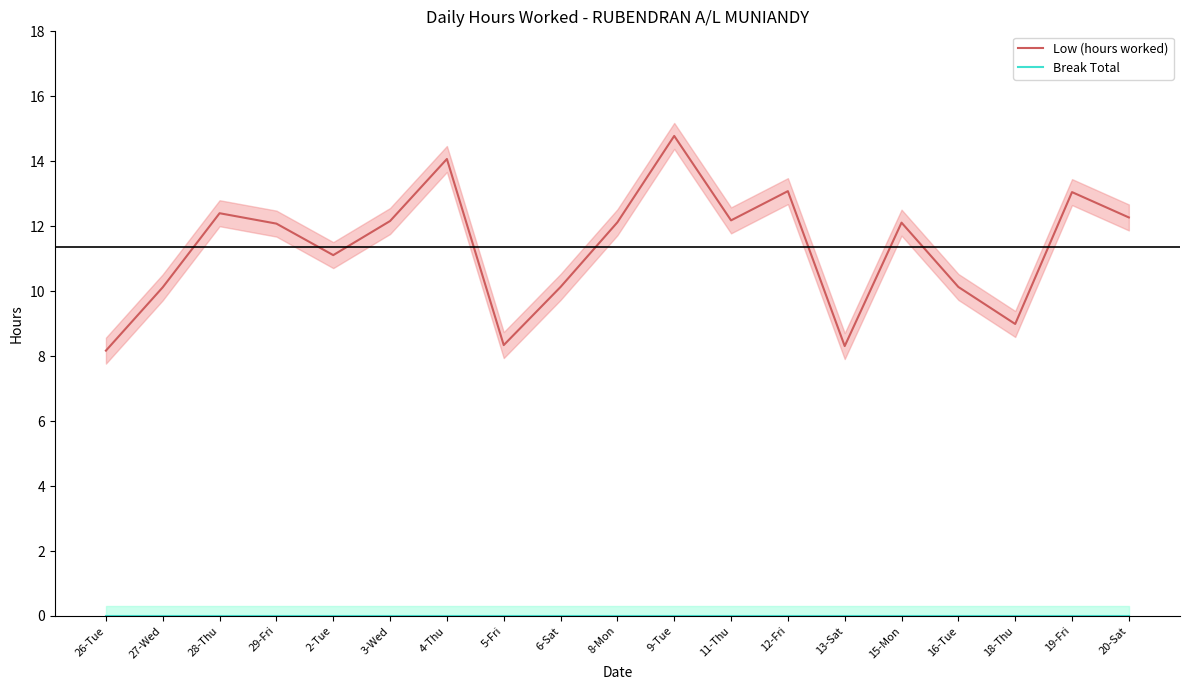

What are all the series names shown in the legend?

Low (hours worked), Break Total